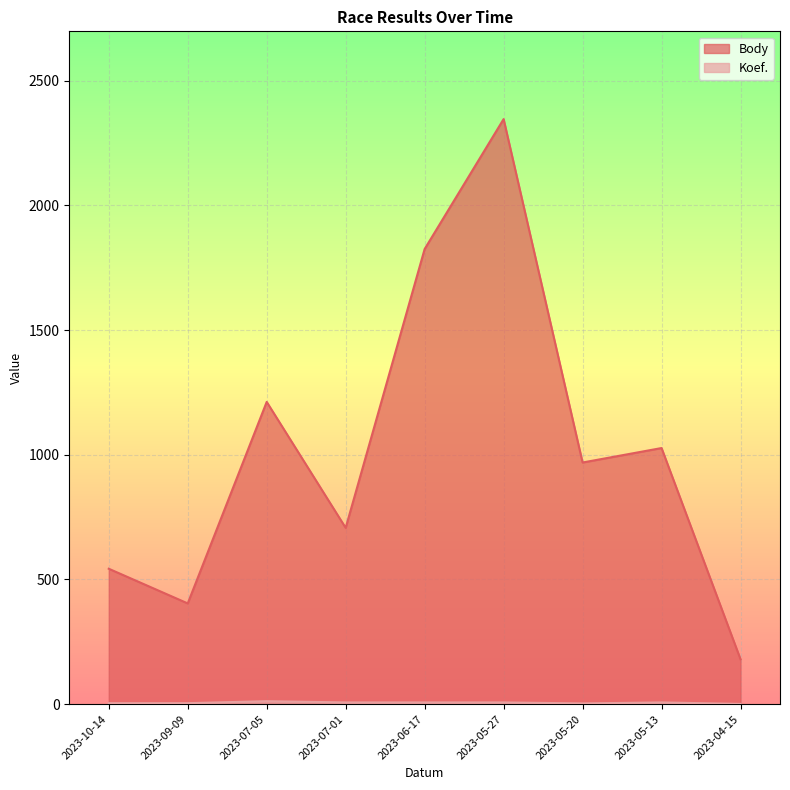

Which series has the largest range (max minus min)?

Body